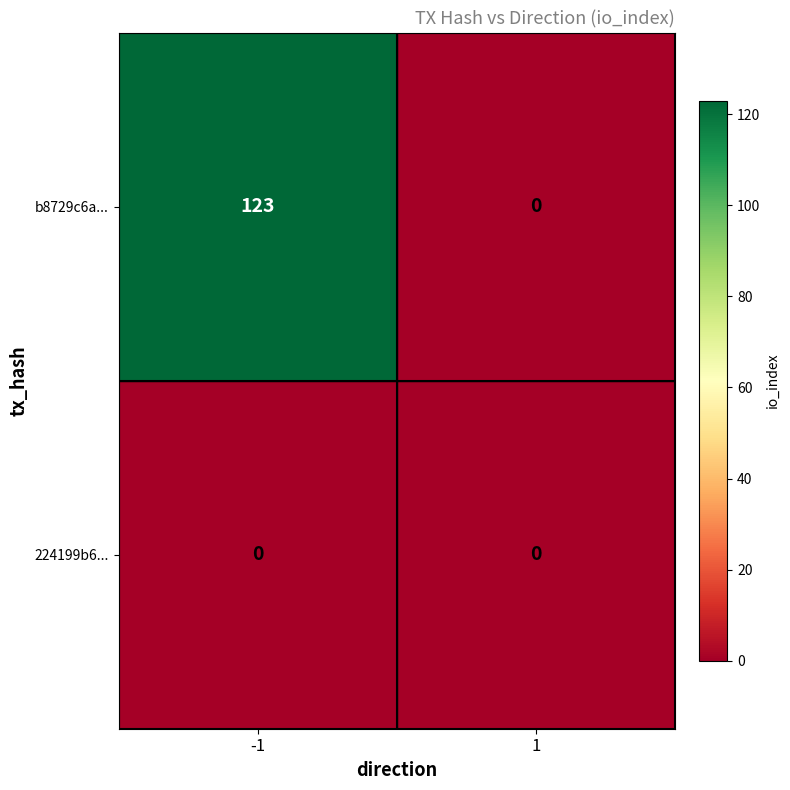

Reading left to right, transcribe all the data shown in this chart.

b8729c6a...: -1=123	1=0
224199b6...: -1=0	1=0